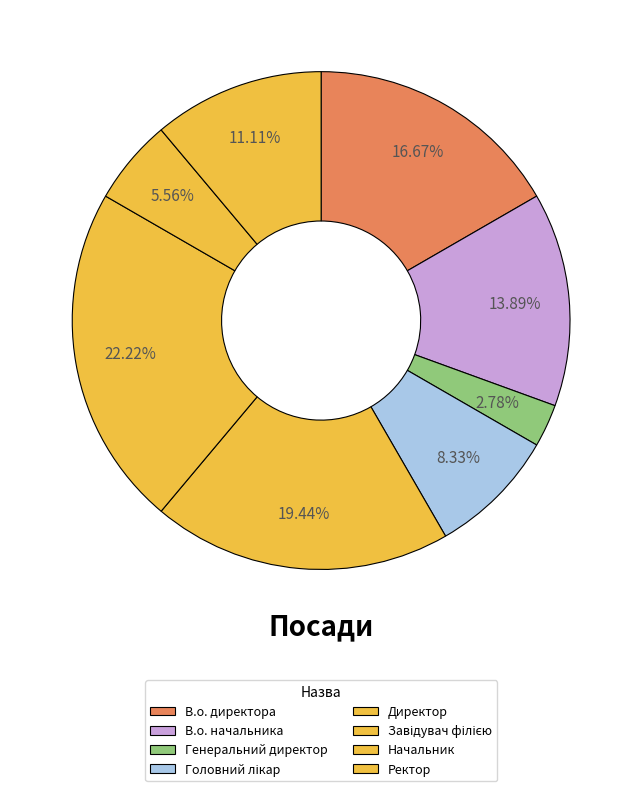

Is В.о. начальника the majority of the pie?

No